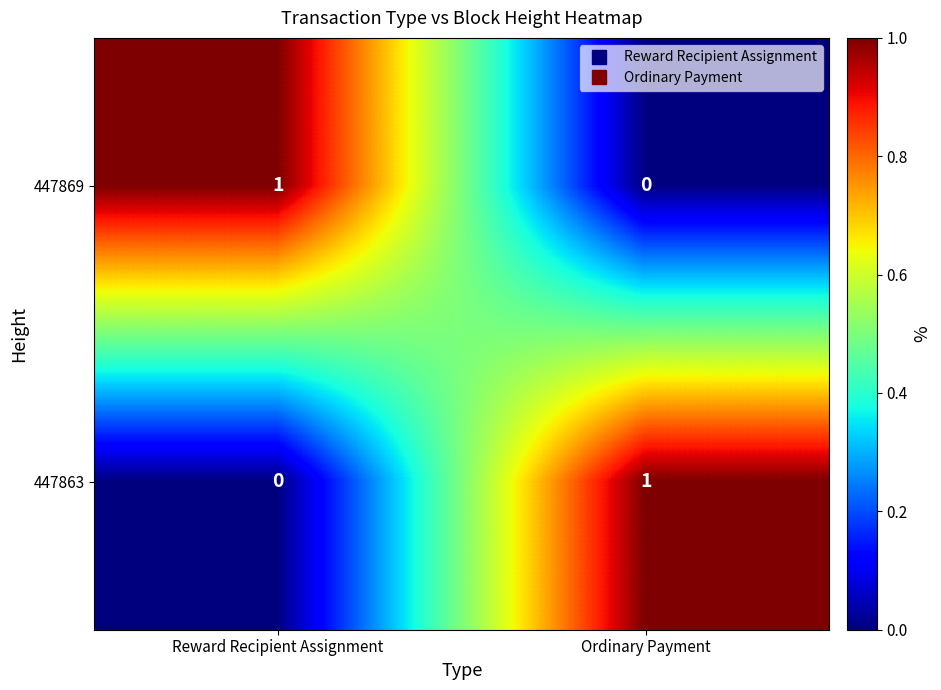

Is it true that 447869 equals 1 at Reward Recipient Assignment?

True